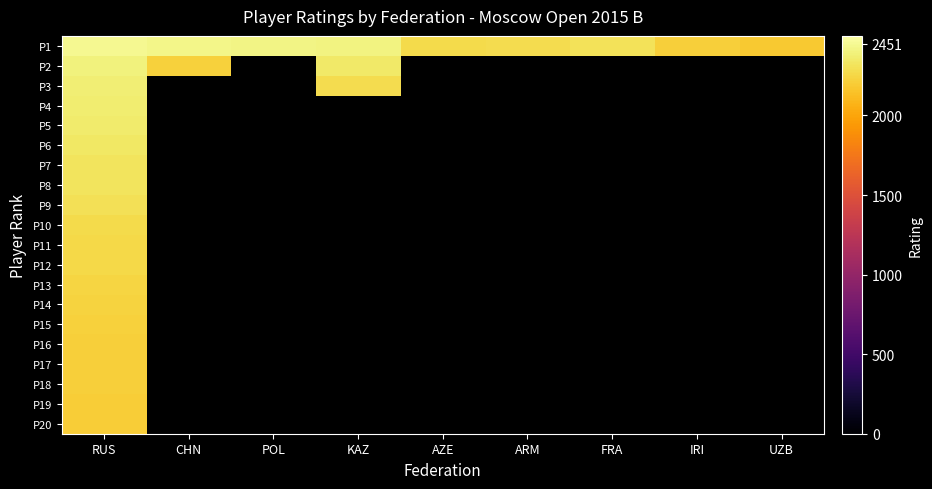

Which series has the largest total across all categories?

P1